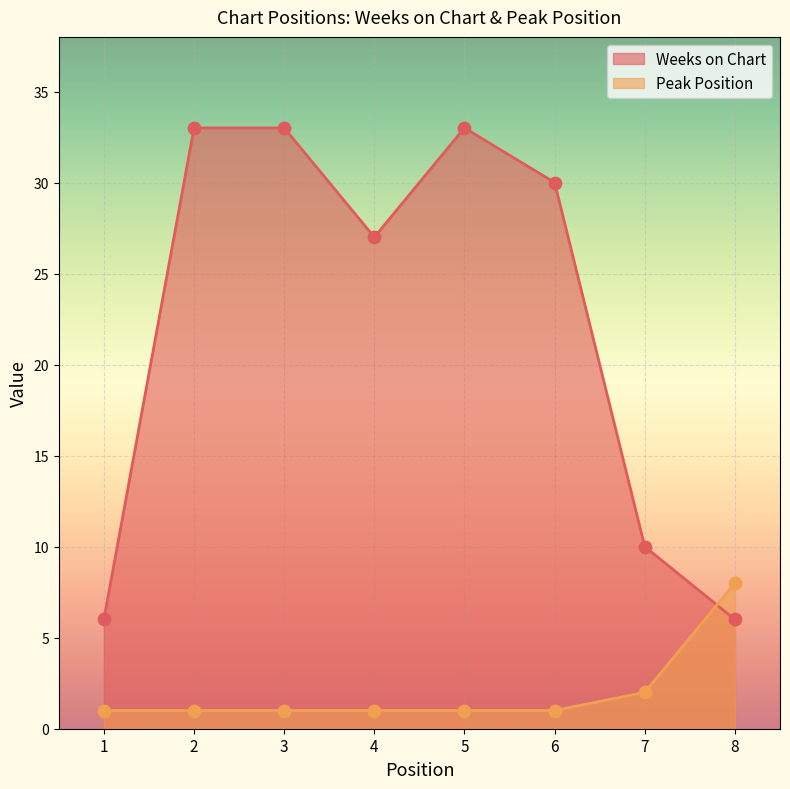

Is the value of Peak Position at 8 greater than the value of Weeks on Chart at 3?

No